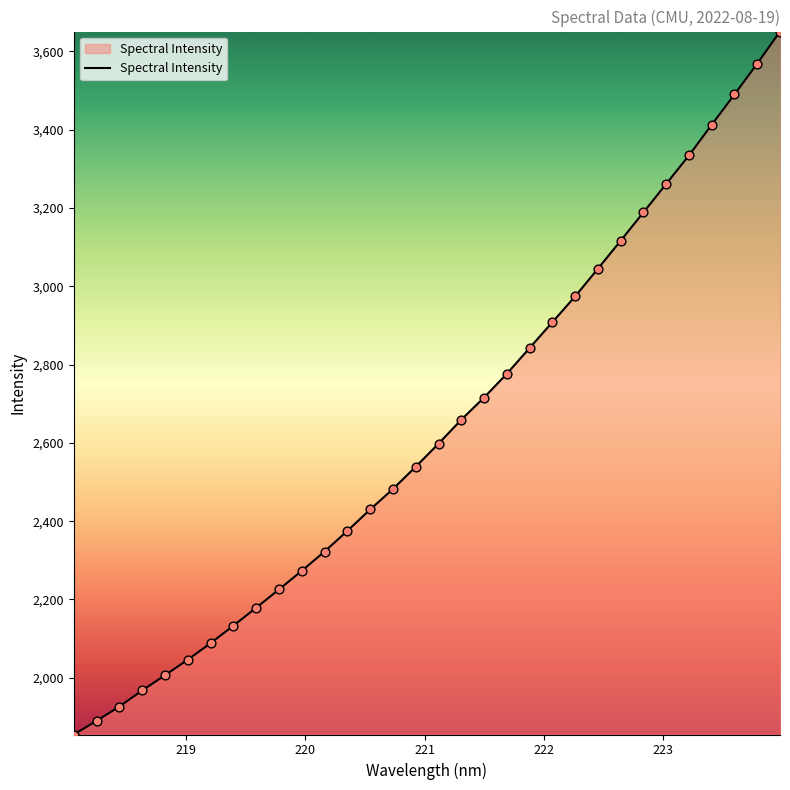

What is the maximum value shown in the chart?

3650.7